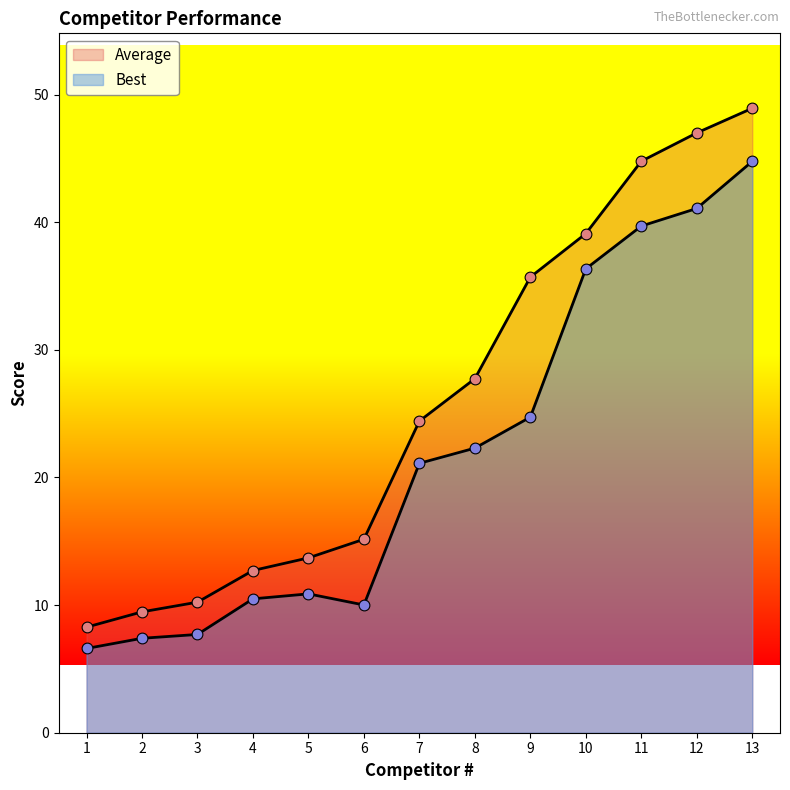

At which category is the sum across all series the highest?

13